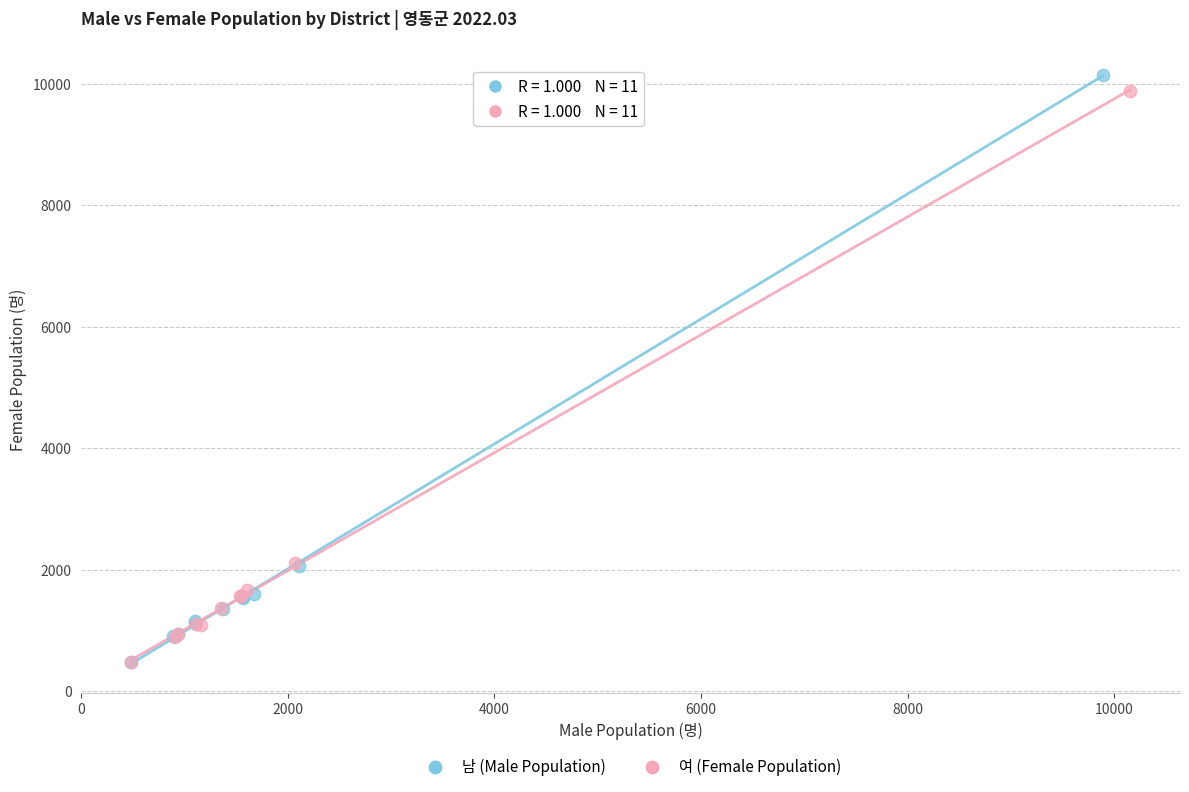

Which series has the largest Y range (max minus min)?

남 (Male Population)